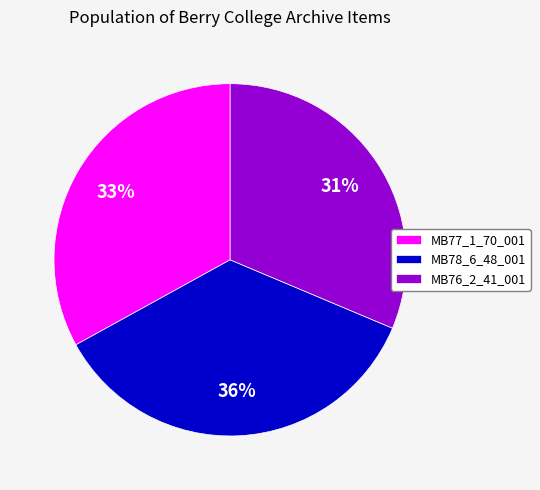

Which slice is the smallest?

MB76_2_41_001